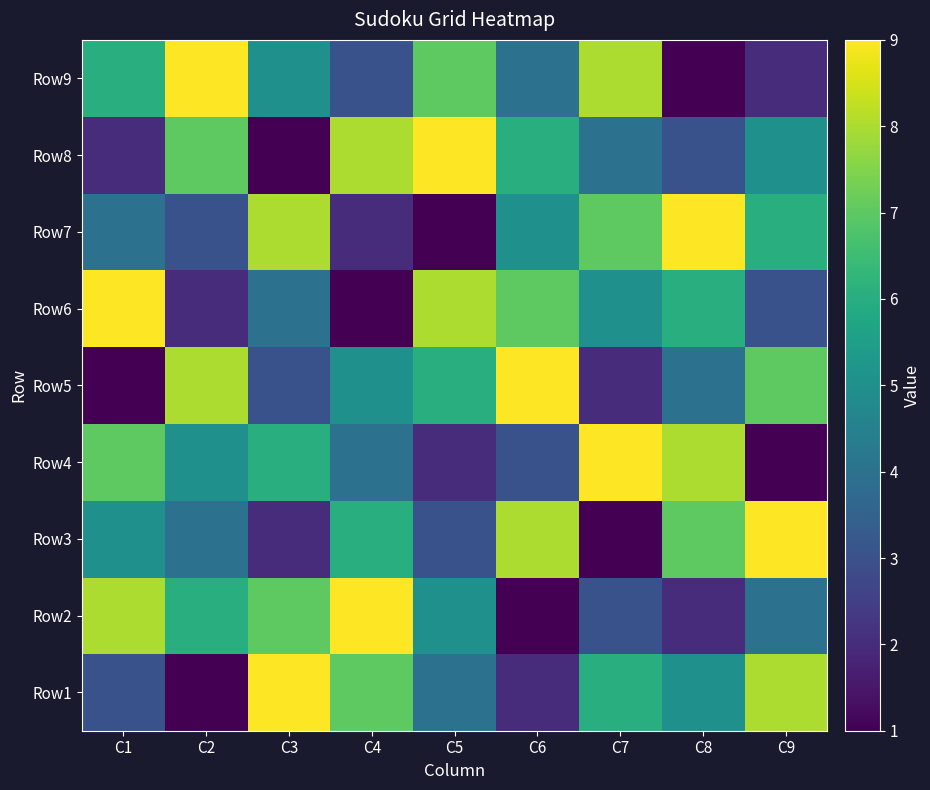

How many series are shown in this chart?

9